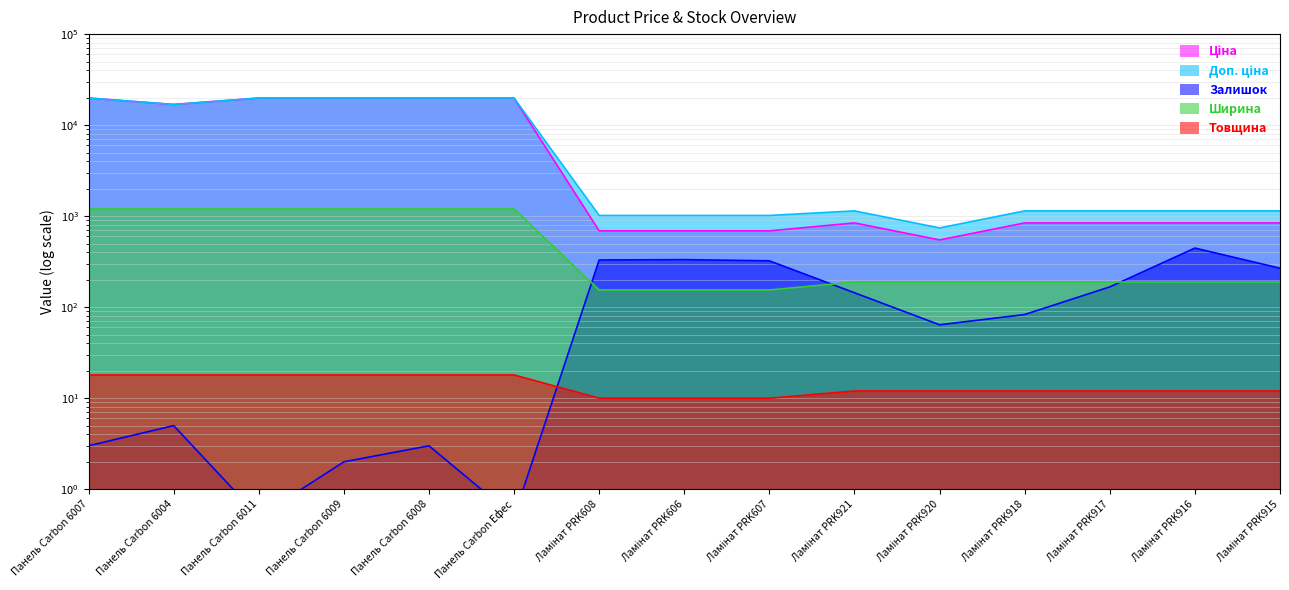

The Доп. ціна series shows 28807.7 at Панель Carbon Ефес. True or false?

False